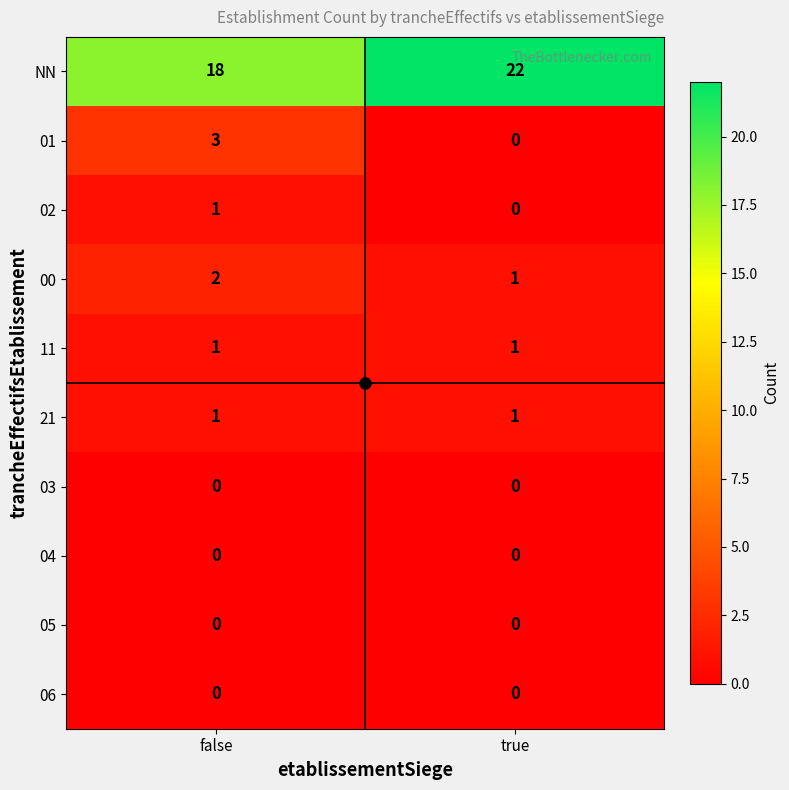

Between false and true, which series saw the biggest shift?

NN